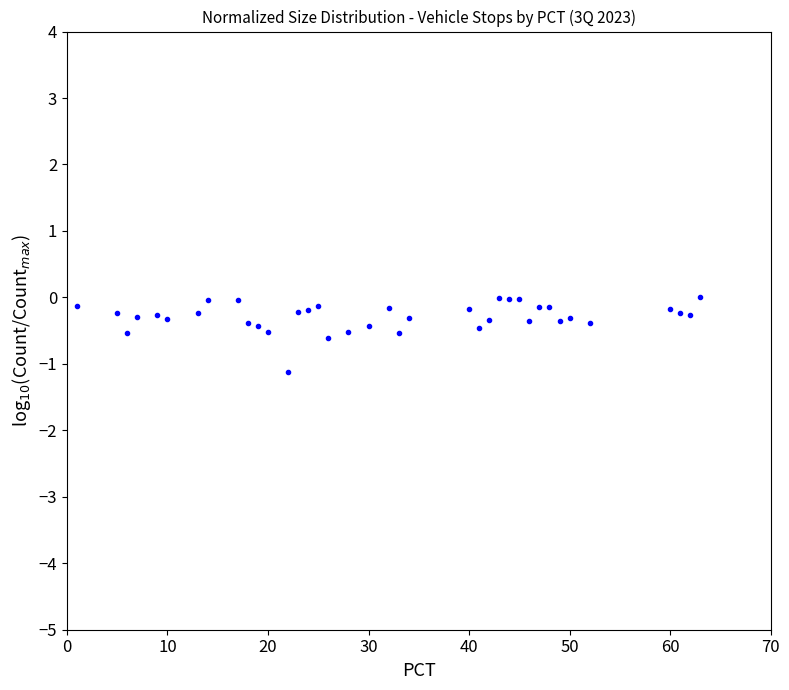

What is the range of X values (max minus min)?

62.0